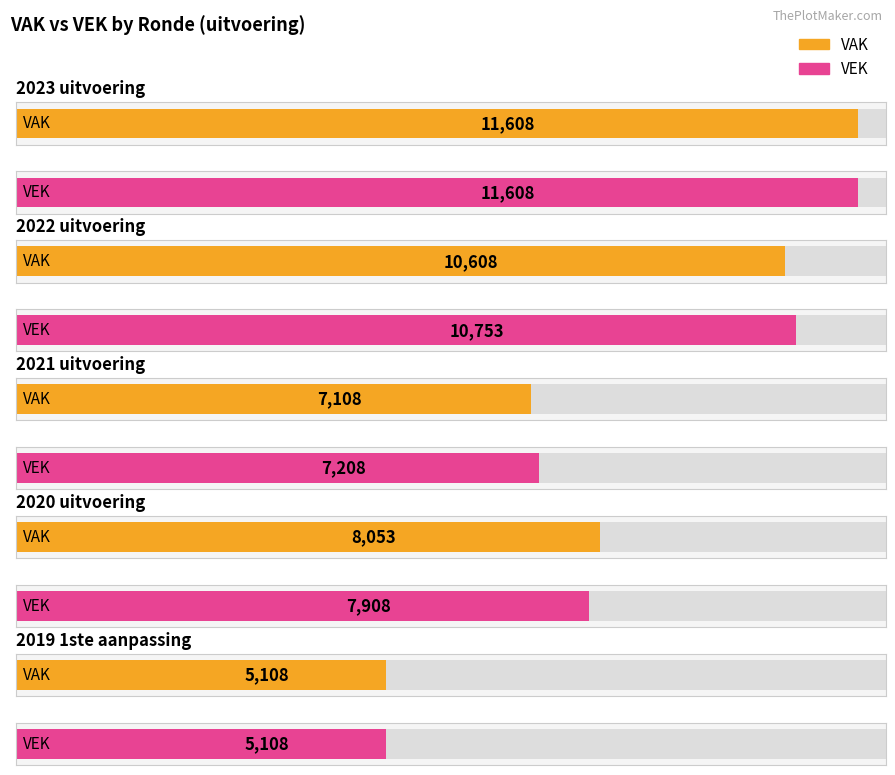

Which has a higher value, 2023 uitvoering or 2020 uitvoering?

2023 uitvoering